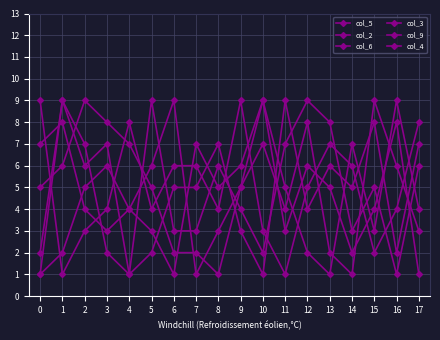

How many data points in col_4 are less than 5?

9